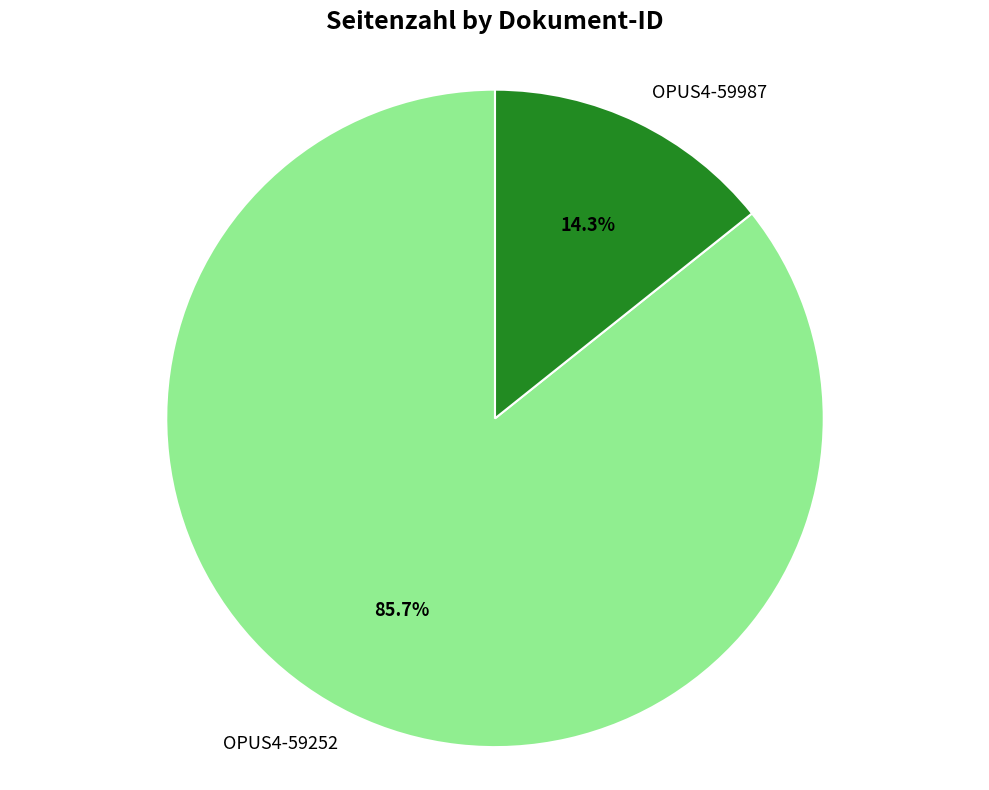

Is there any slice that represents more than half of the pie?

Yes